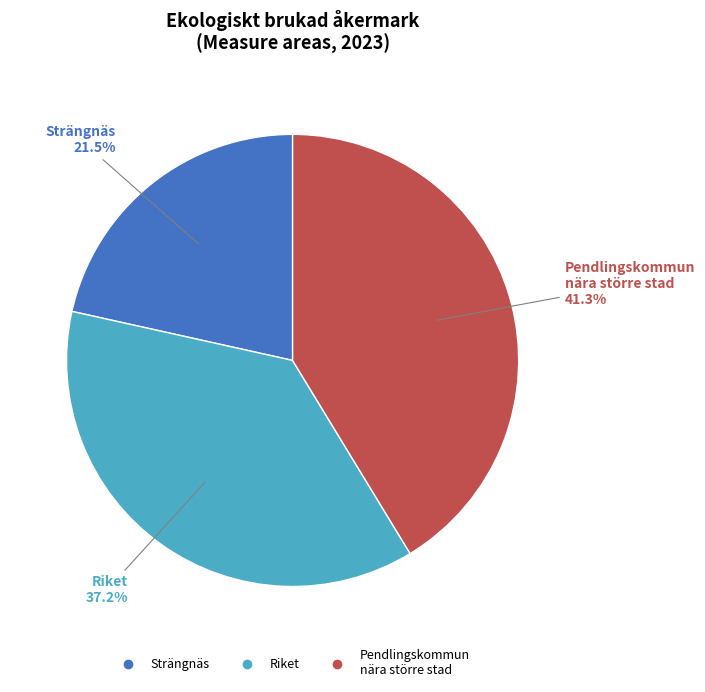

Is there any slice that represents more than half of the pie?

No